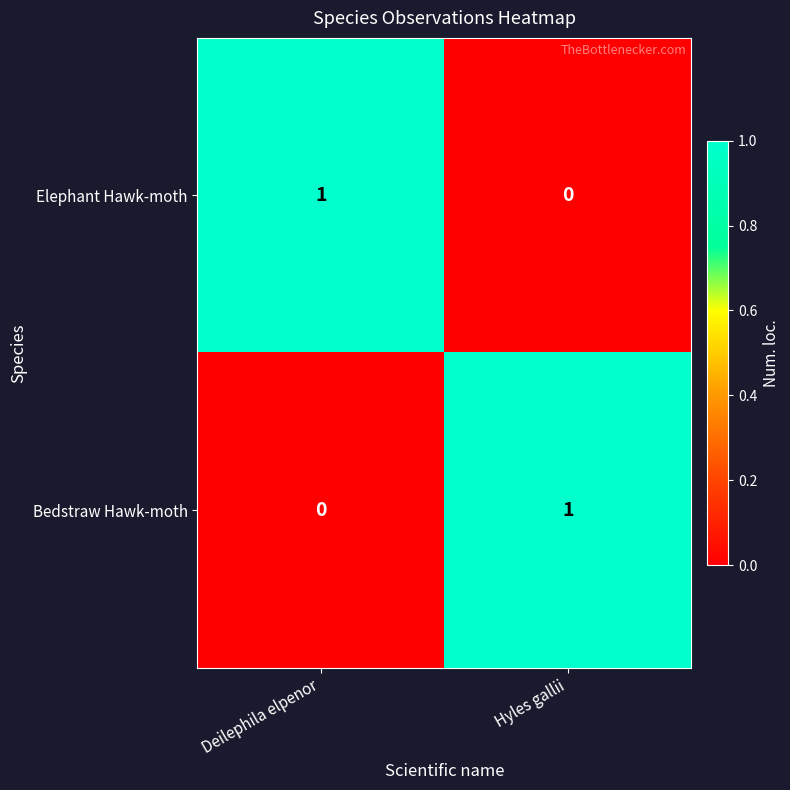

At Hyles gallii, list the series in order from largest to smallest.

Bedstraw Hawk-moth, Elephant Hawk-moth